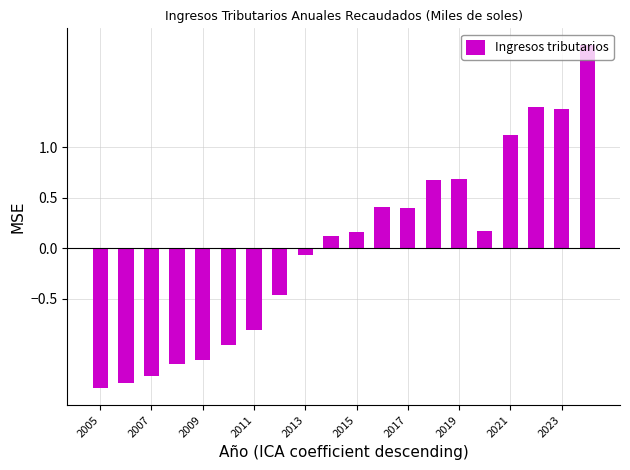

What is the difference between the maximum and second lowest values?

3.3